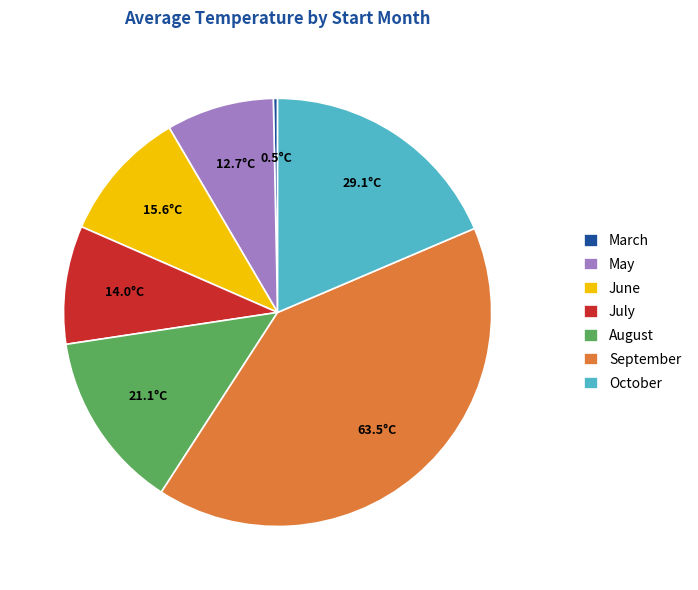

Which has a higher value, July or October?

October